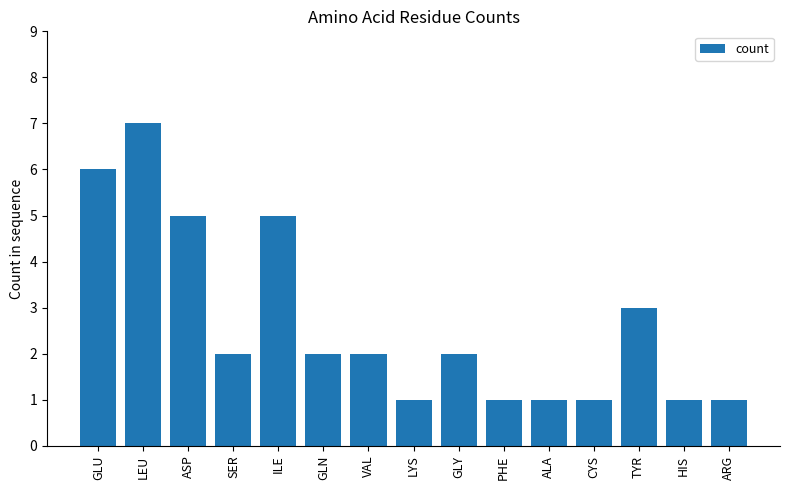

What is the change in value from ILE to PHE?

-4